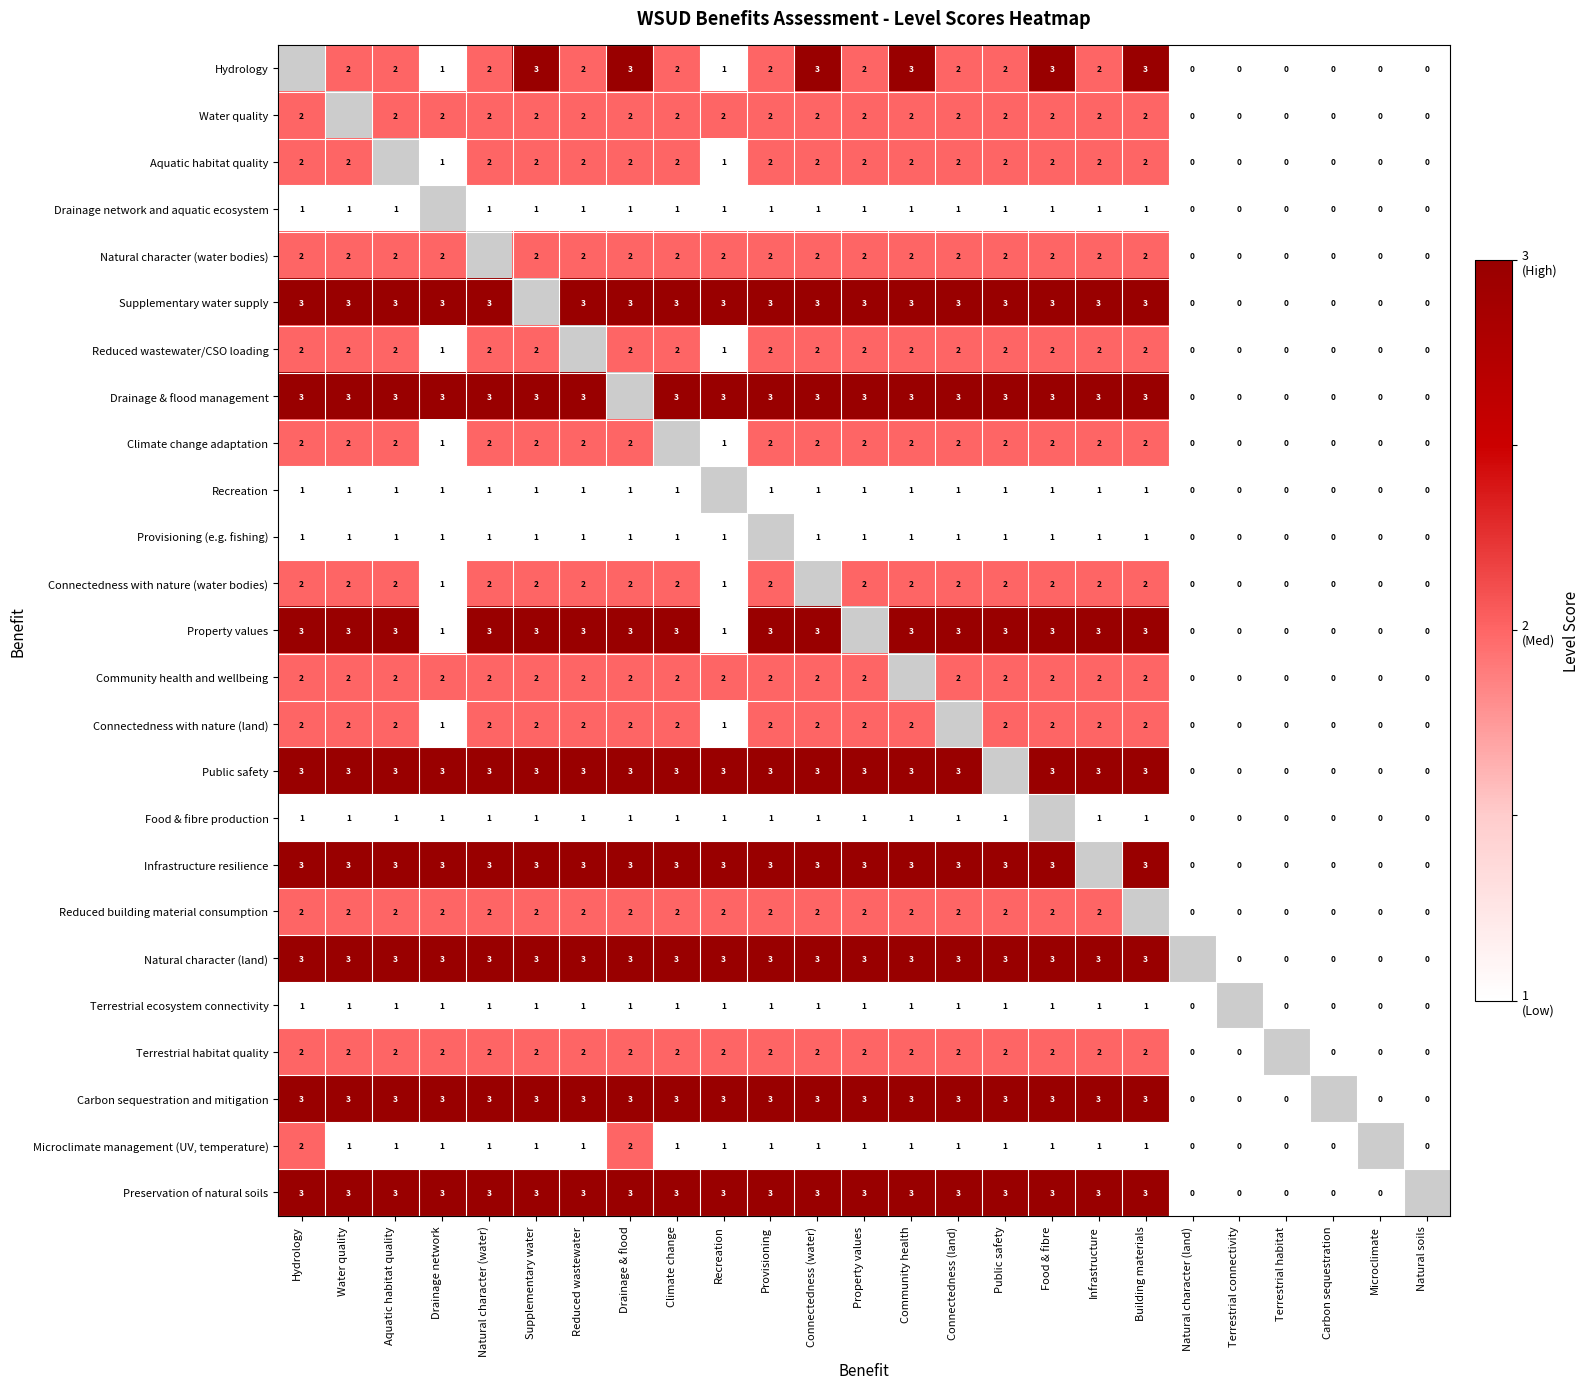

What is the sum of the Reduced building material consumption values at Community health and Connectedness (land)?

4